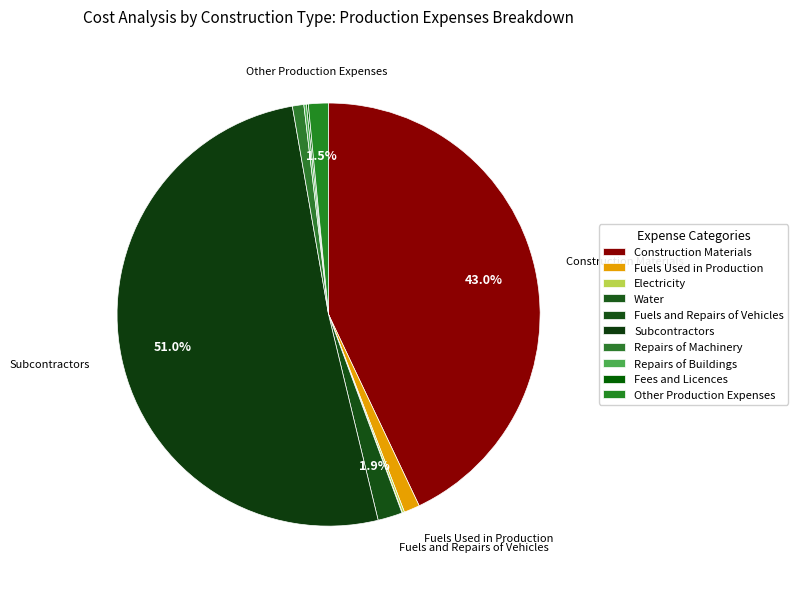

To the nearest percent, what is the average slice percentage?

10%